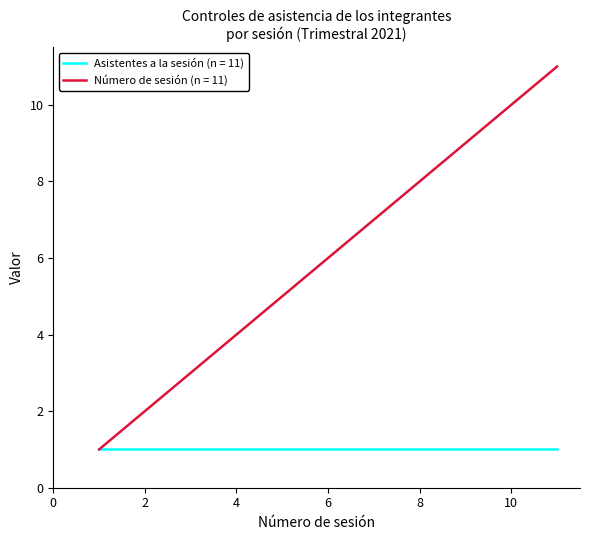

Which series has the largest total across all categories?

Número de sesión (n = 11)